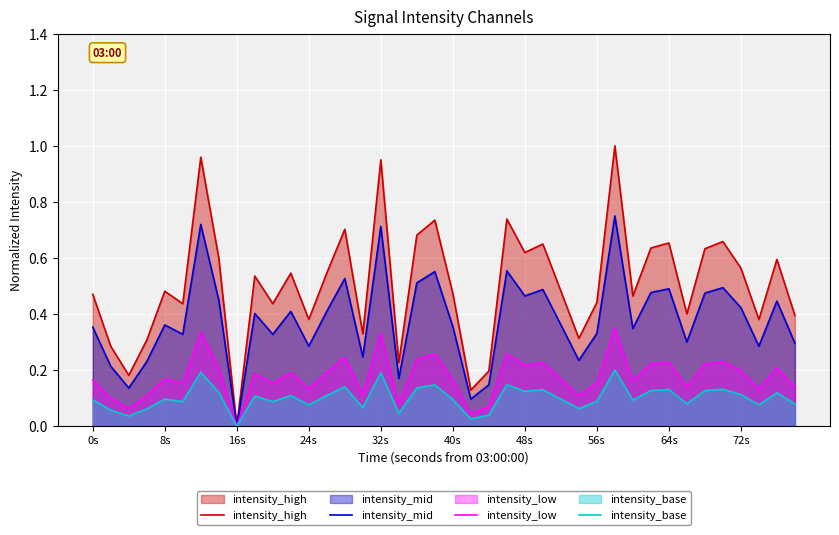

What is the value of the intensity_high point at the 26th from the left?

0.6